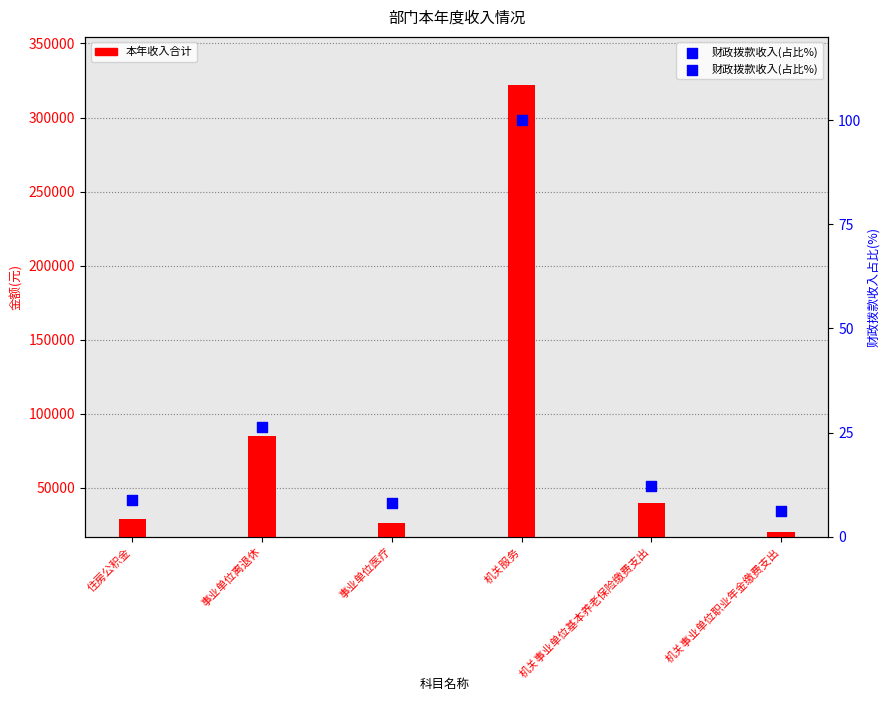

Which series has the largest Y range (max minus min)?

本年收入合计